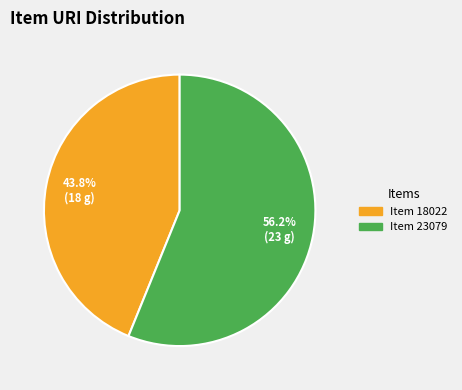

Count the number of slices in the pie.

2